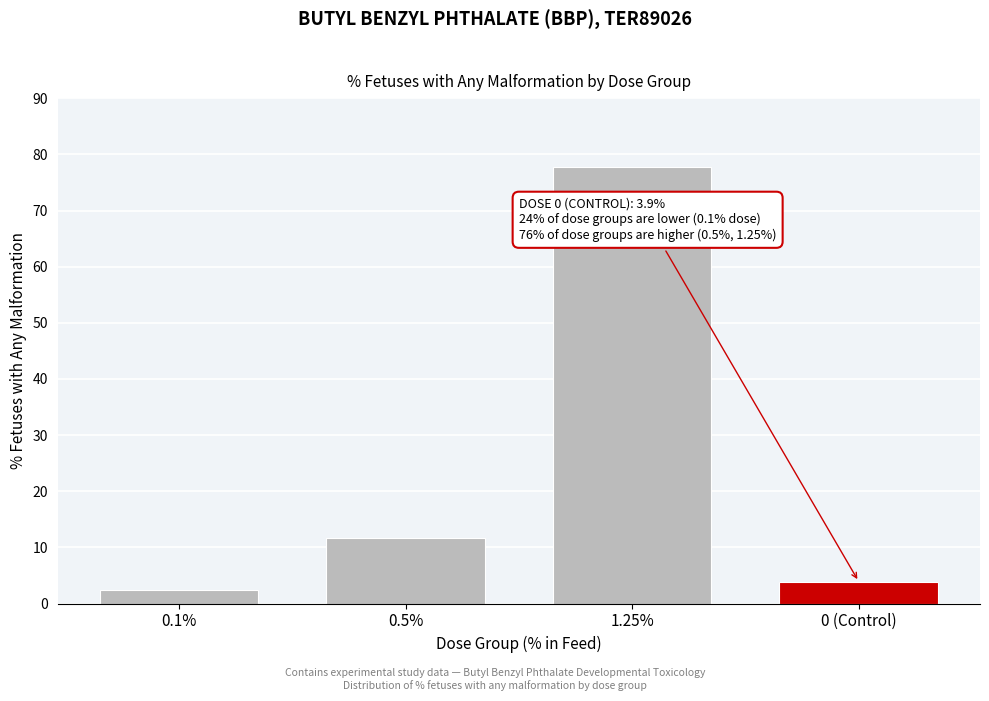

Reading left to right, list all the values displayed in this chart.

2.3	11.6	77.8	3.9